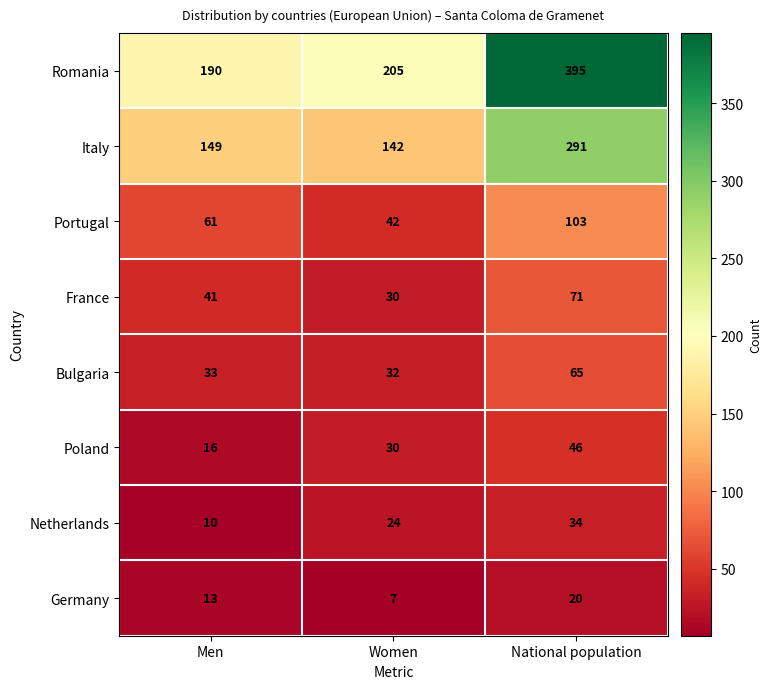

What is the difference between the France values at Men and Women?

11